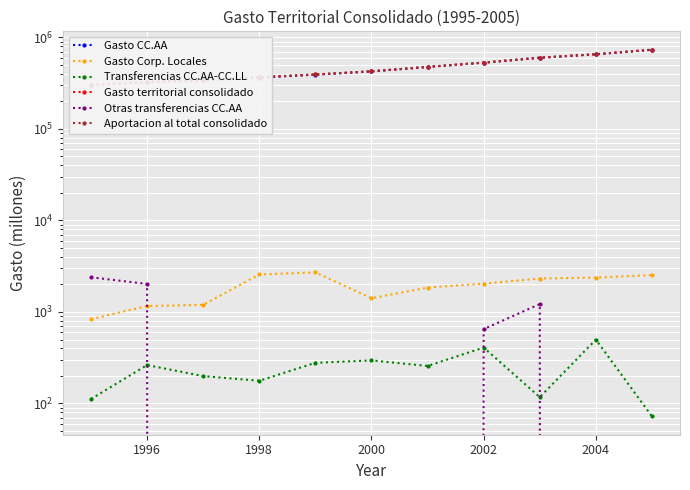

Reading left to right, what are all the values shown in this chart?

Gasto CC.AA: 303052.2	324878.1	339308.8	364185.3	390998.7	424692.1	474562.4	528970.6	598456.6	653152.3	731588.9
Gasto Corp. Locales: 835.4	1160.0	1196.0	2566.3	2704.6	1412.4	1845.1	2038.4	2318.4	2374.0	2528.0
Transferencias CC.AA-CC.LL: 112.0	262.8	199.0	177.0	278.1	295.5	256.7	408.5	117.2	498.8	72.3
Gasto territorial consolidado: 303775.7	325775.2	340305.8	366574.6	393425.1	425808.9	476150.8	530600.5	600657.9	655027.5	734044.6
Otras transferencias CC.AA: 2391.9	2022.4	0.0	0.0	0.0	0.0	0.0	649.1	1219.6	0.0	0.0
Aportacion al total consolidado: 301383.8	323752.8	340305.8	366574.6	393425.1	425808.9	476150.8	529951.4	599438.2	655027.5	734044.6